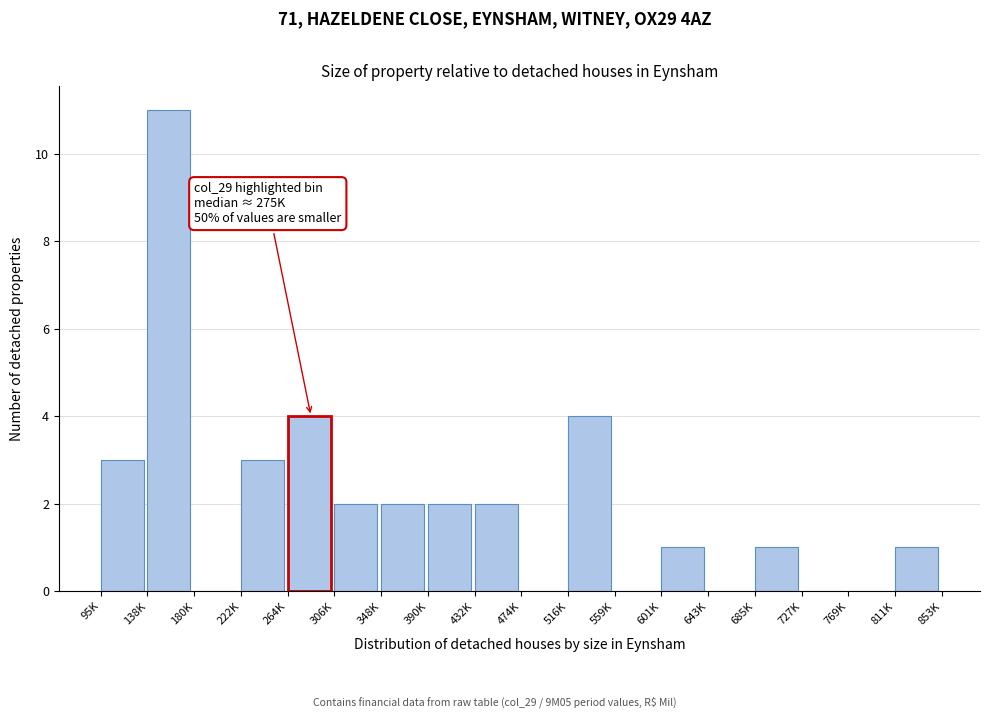

Reading left to right, extract all data points from this chart.

95K=3	138K=11	180K=0	222K=3	264K=4	306K=2	348K=2	390K=2	432K=2	474K=0	516K=4	559K=0	601K=1	643K=0	685K=1	727K=0	769K=0	811K=1